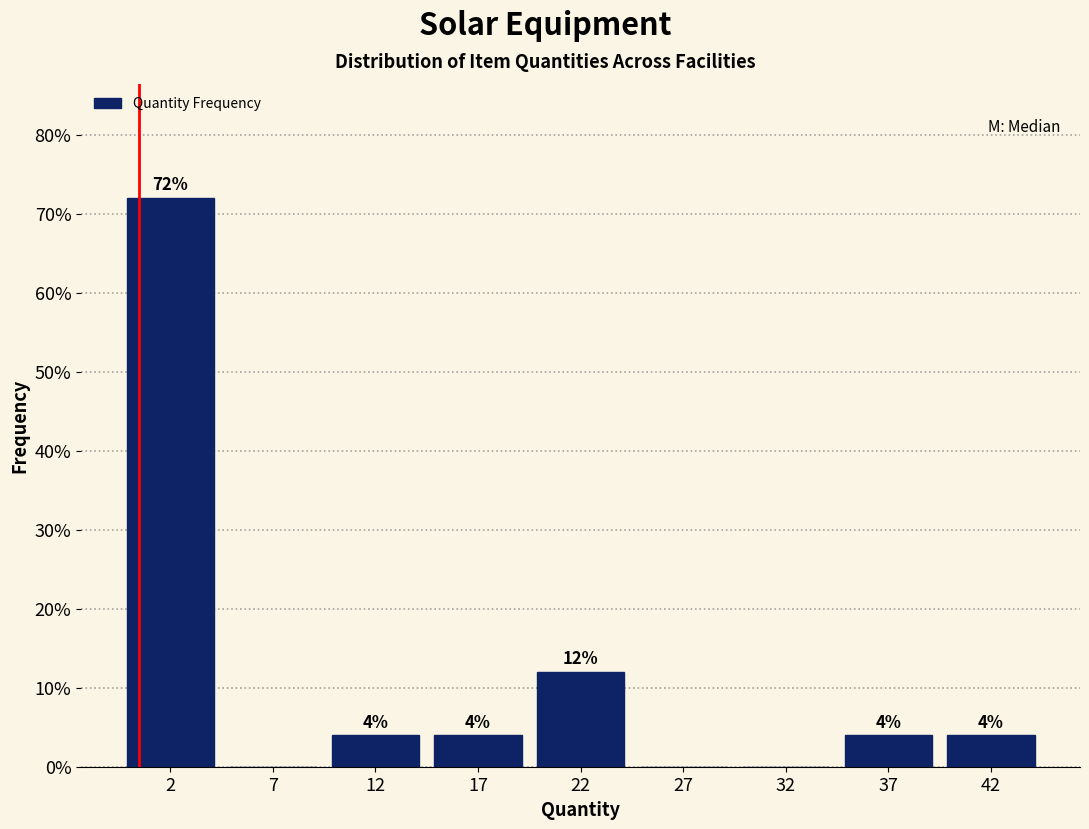

Reading left to right, what are all the values shown in this chart?

2=72	7=0	12=4	17=4	22=12	27=0	32=0	37=4	42=4